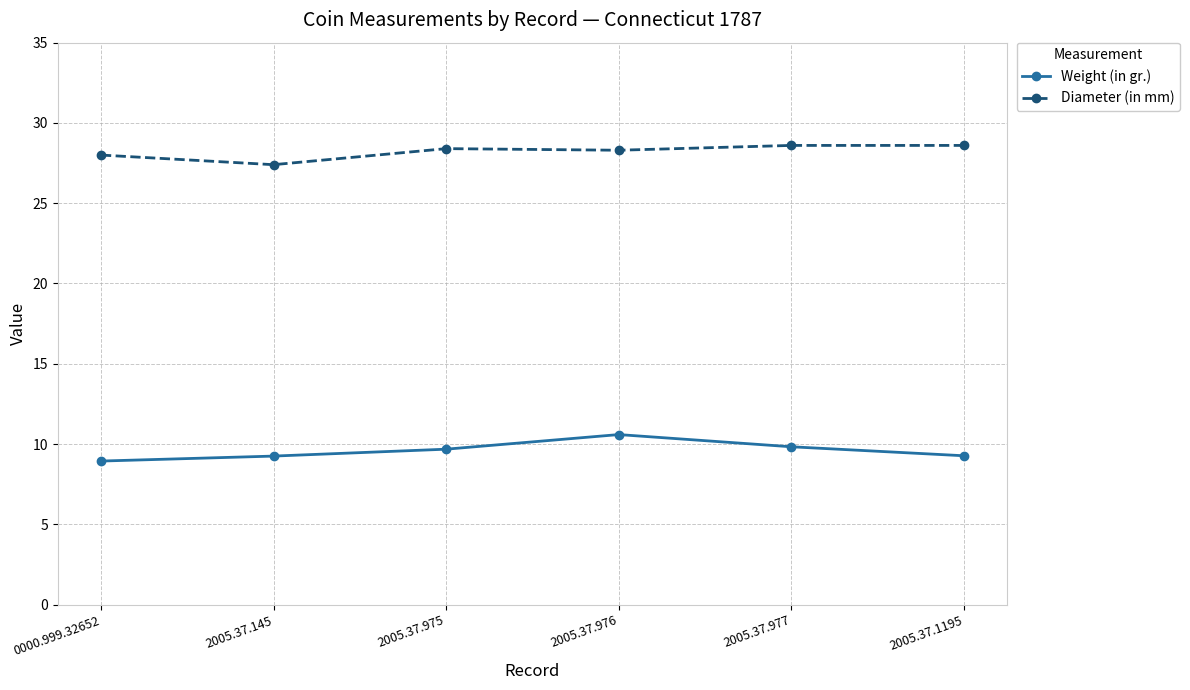

Where is the first local minimum for Diameter (in mm)?

2005.37.145